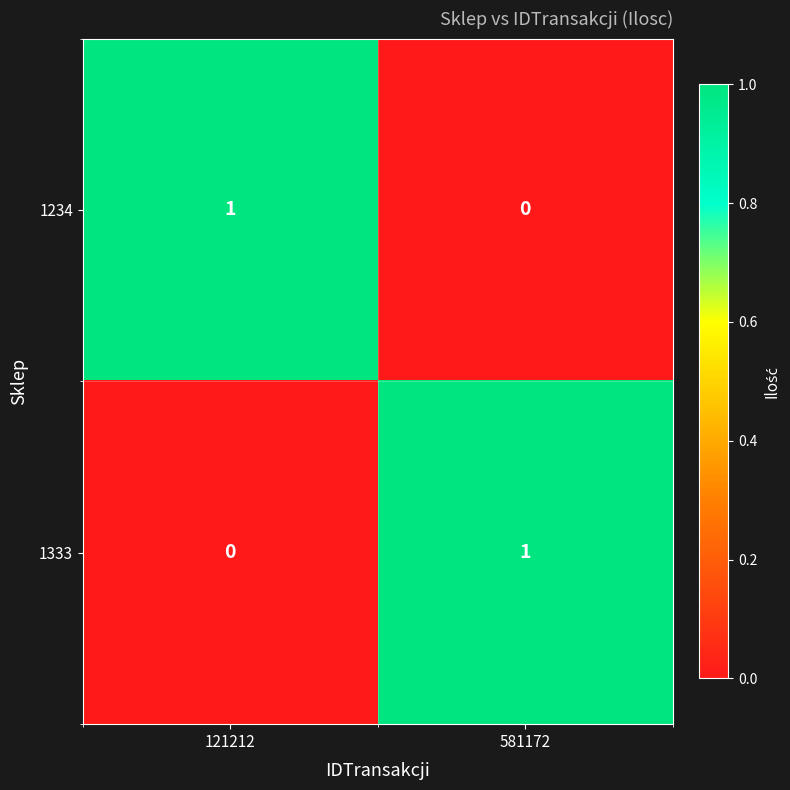

List the labels in order of 1234 value, smallest first.

581172, 121212